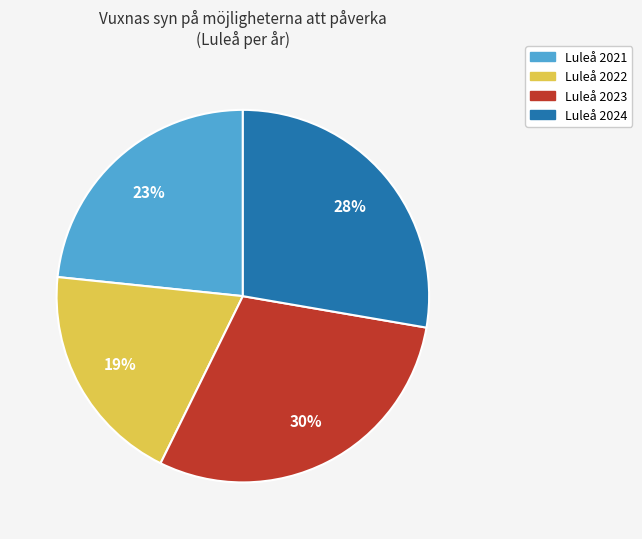

To the nearest percent, what is the combined percentage of Luleå 2021 and Luleå 2023?

53%